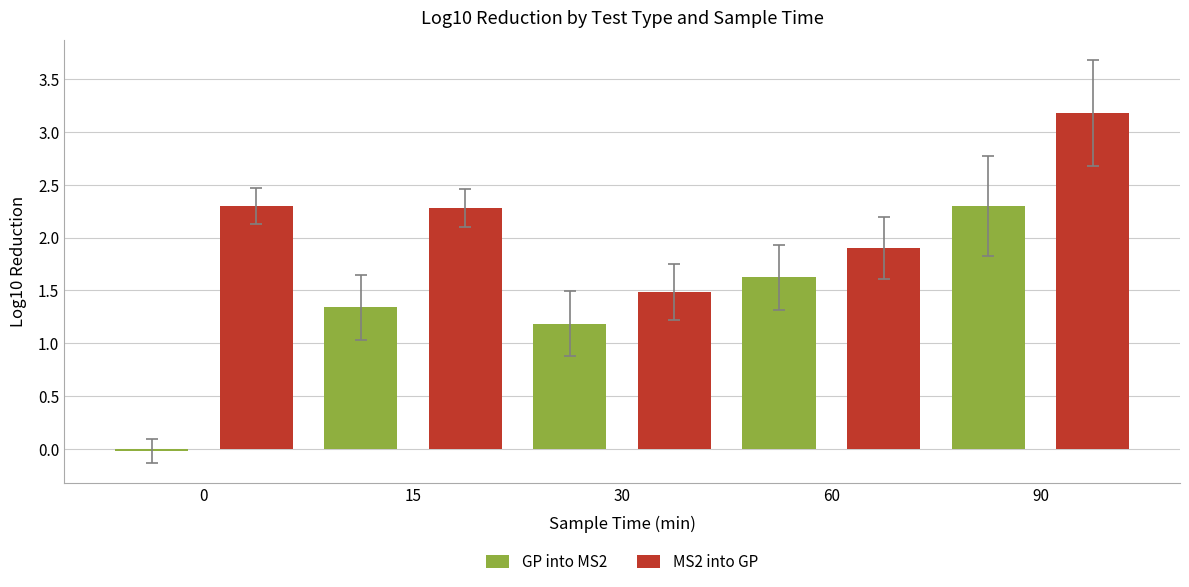

How many bars are there in total?

10